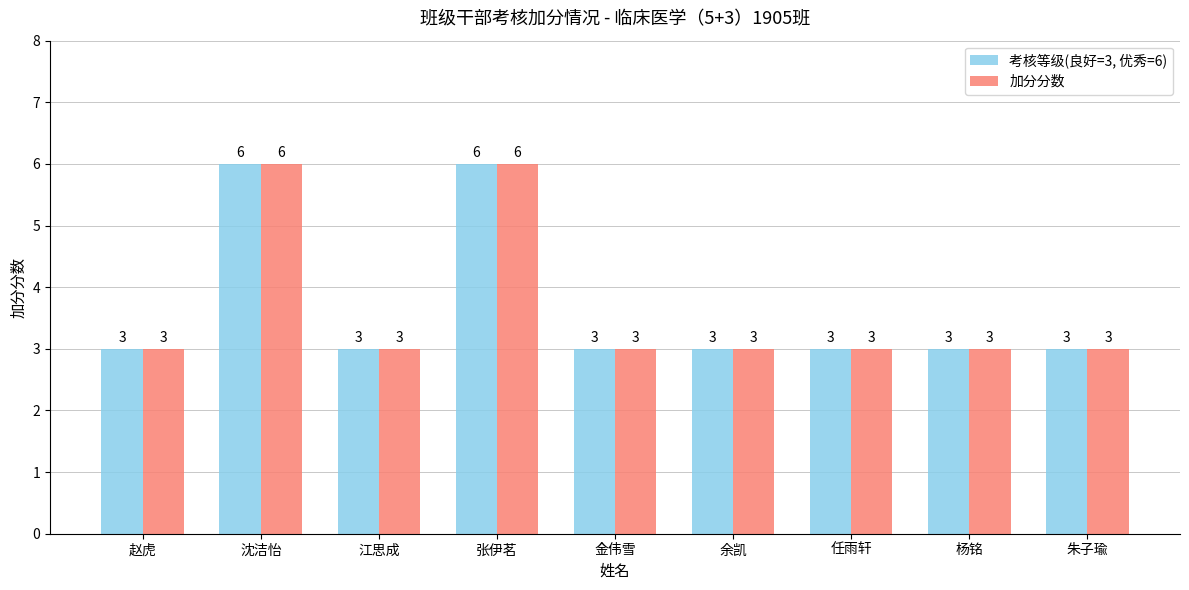

What is the lowest value of the 加分分数 series?

3